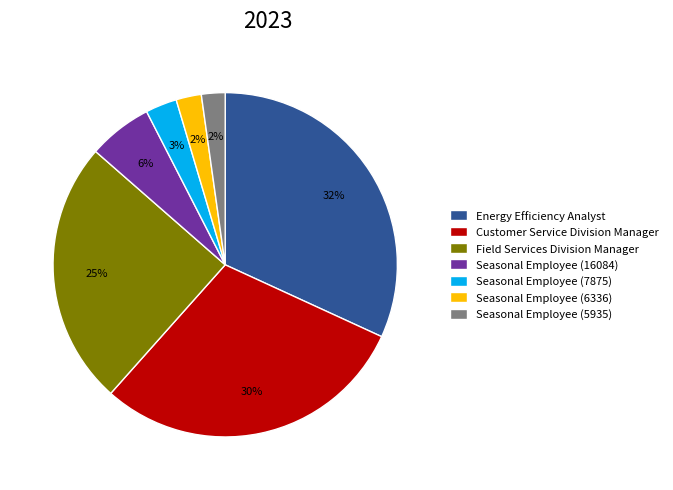

The Energy Efficiency Analyst slice represents 32% of the pie. True or false?

True